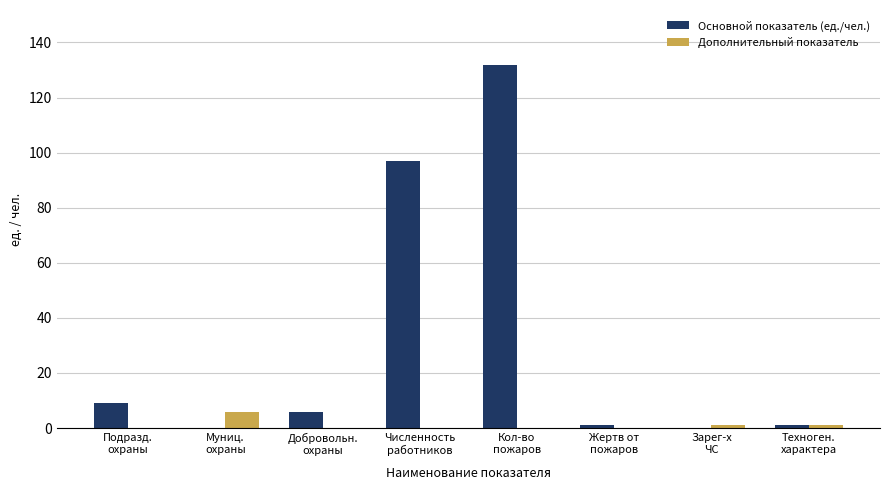

At which label is Основной показатель (ед./чел.) closest to 66?

Численность
работников